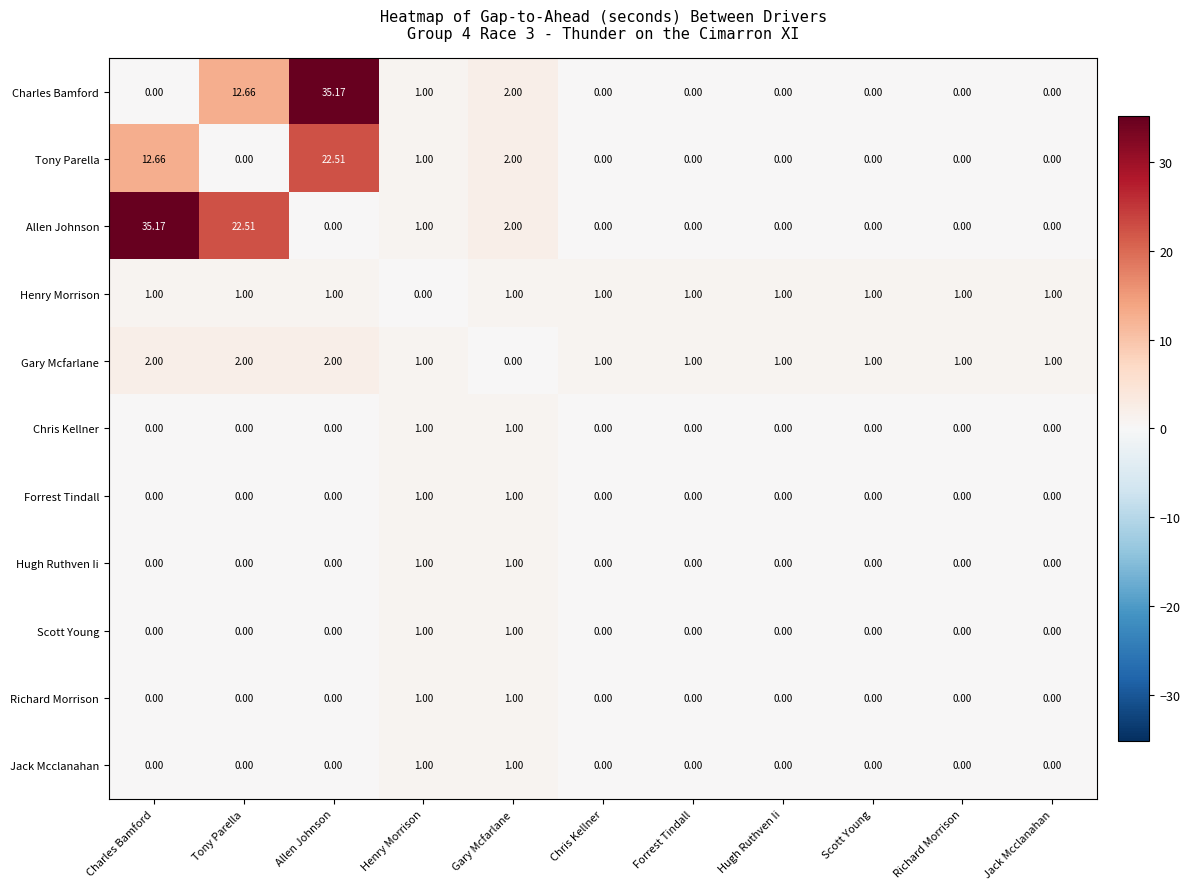

Where is Henry Morrison nearest to the value 0?

Henry Morrison